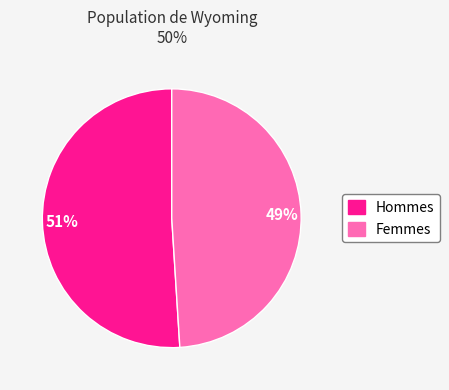

To the nearest percent, what is the difference between the largest and smallest slice percentages?

2%